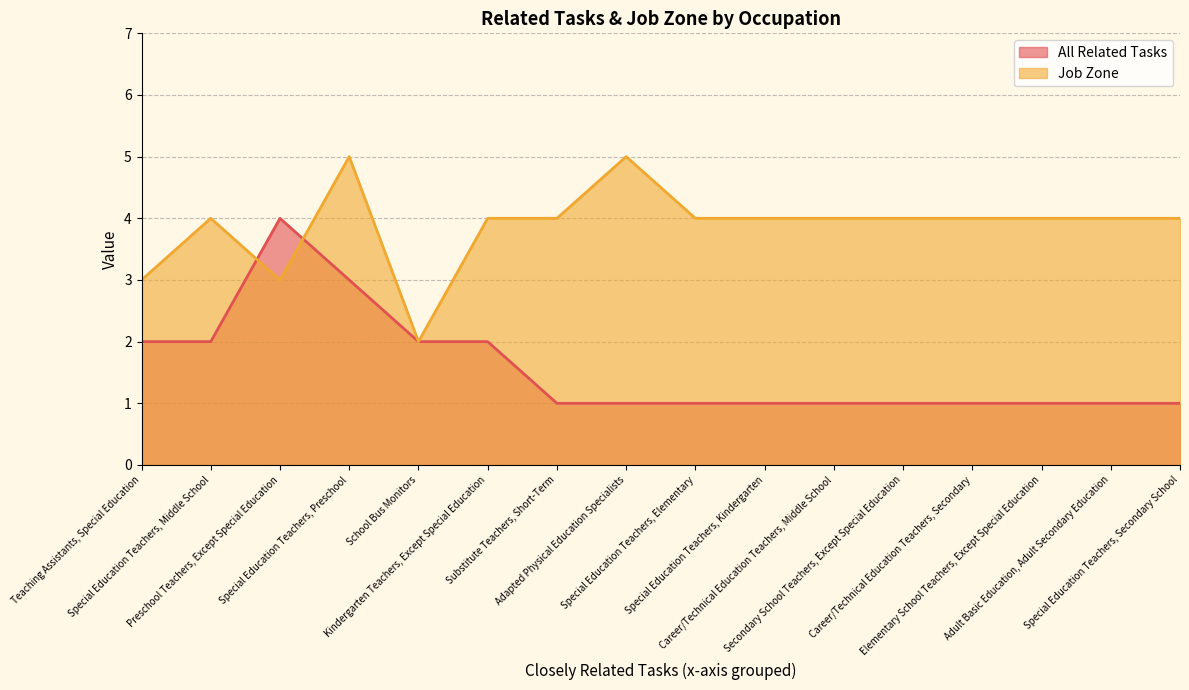

Between Career/Technical Education Teachers, Middle School and Preschool Teachers, Except Special Education, which is larger?

Preschool Teachers, Except Special Education